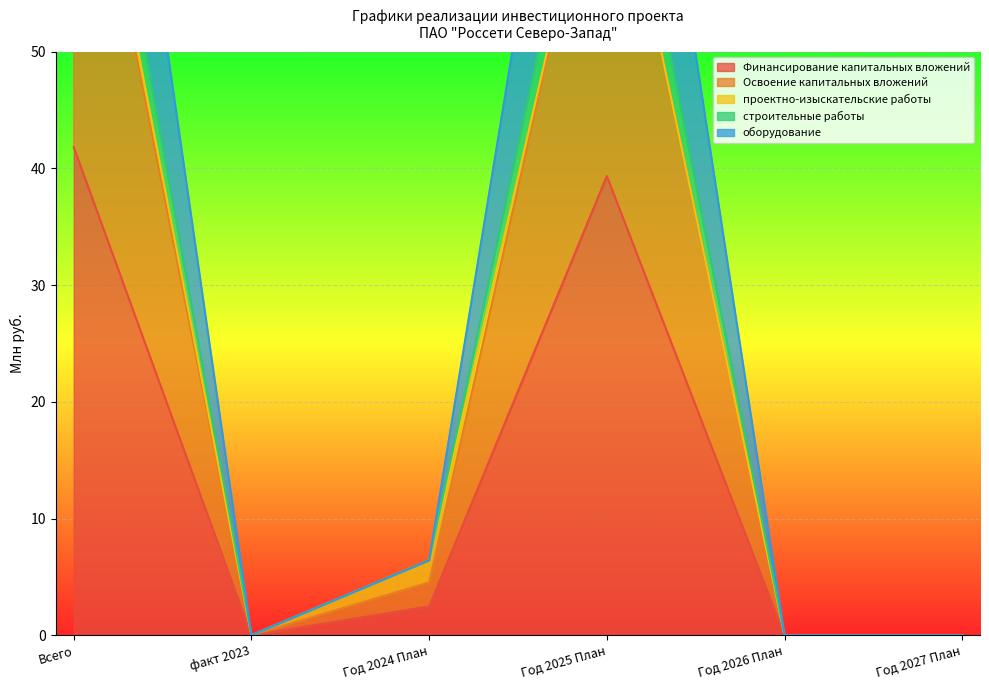

What is the total value across all series at Год 2025 План?

288.4